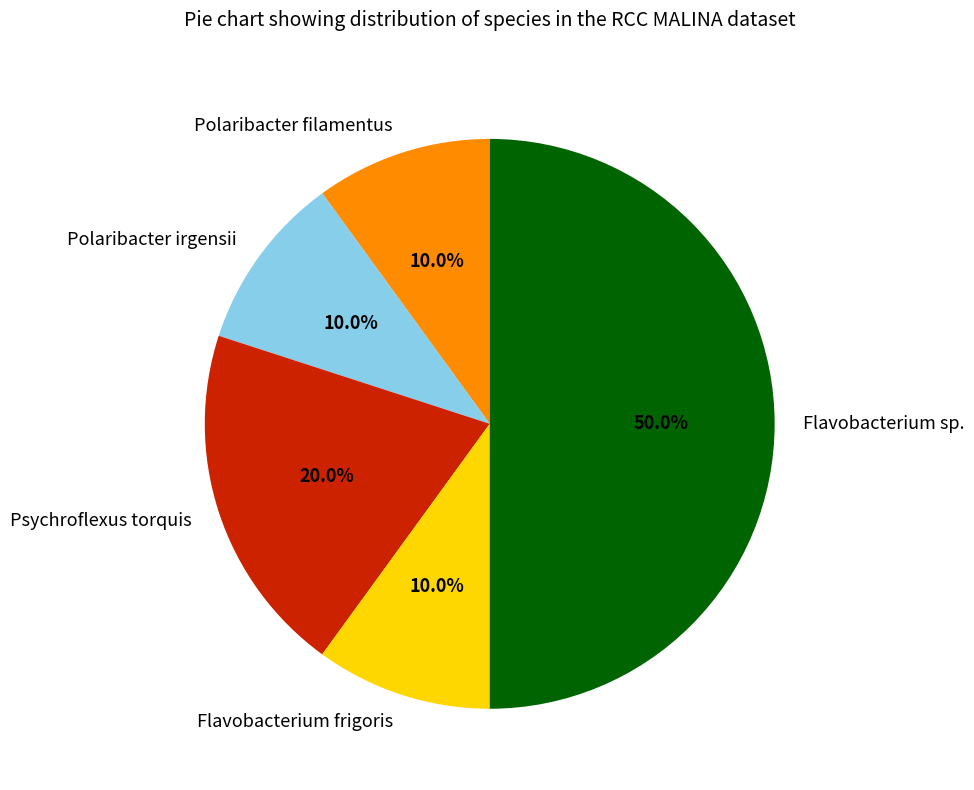

What is the largest slice in the pie chart?

Flavobacterium sp.